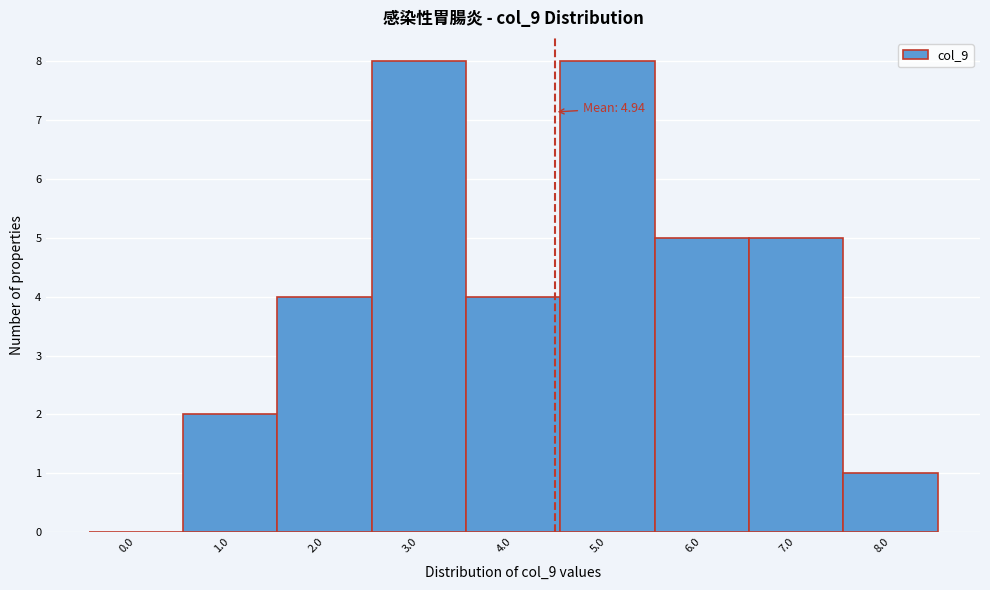

Reading left to right, transcribe all the data shown in this chart.

0.0=0	1.0=2	2.0=4	3.0=8	4.0=4	5.0=8	6.0=5	7.0=5	8.0=1